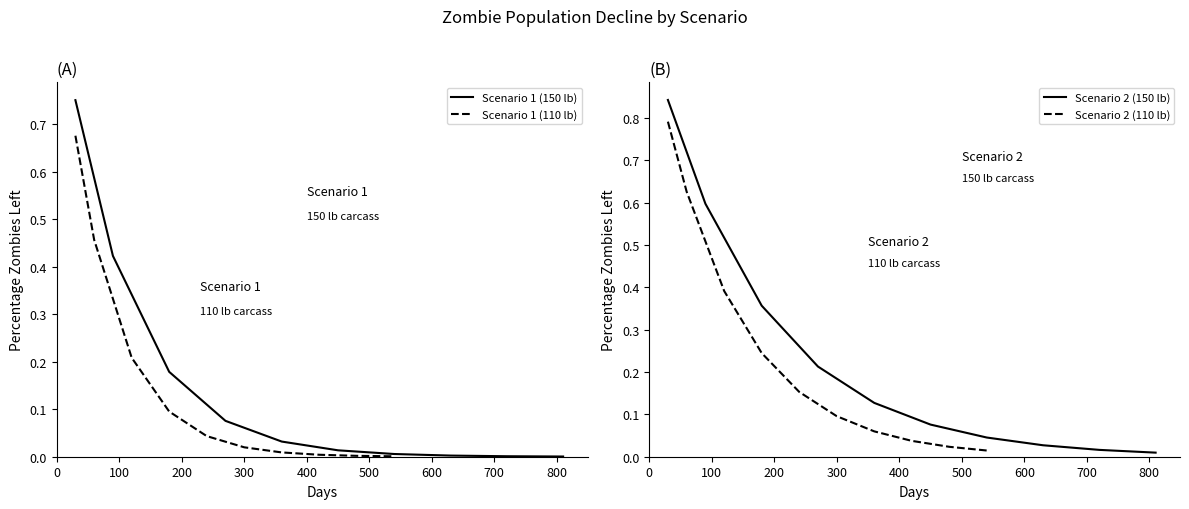

True or false: Scenario 2 (110 lb) has a value of 0.1 at 600.

False